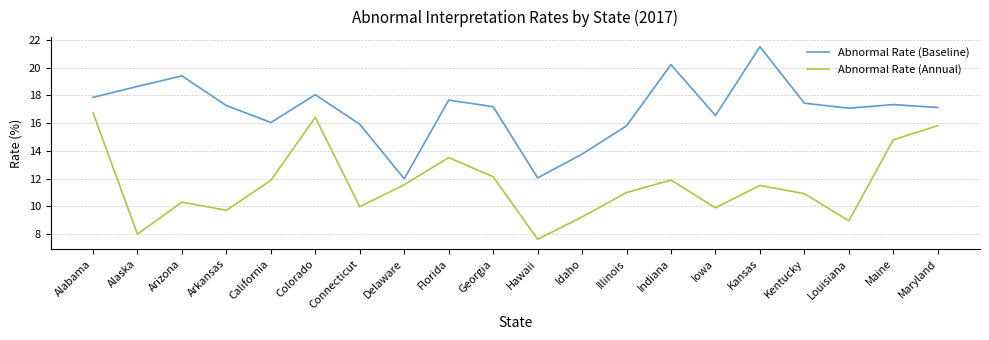

Which series has the largest range (max minus min)?

Abnormal Rate (Baseline)